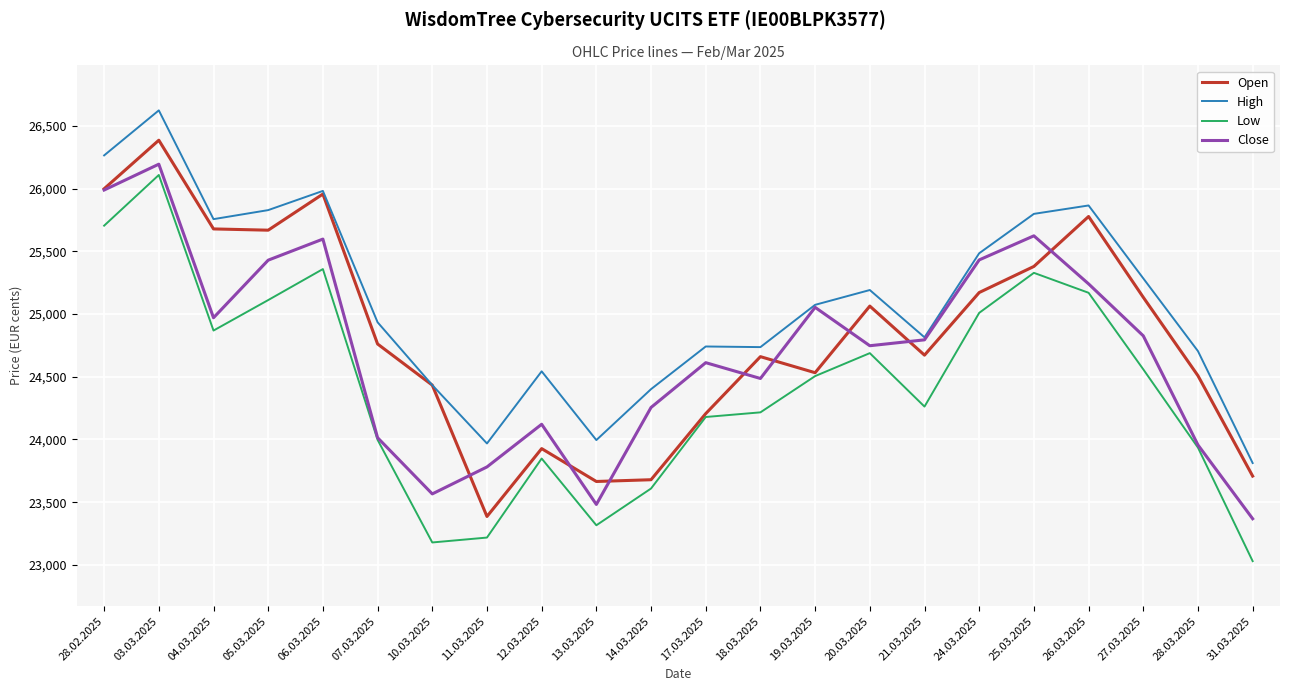

How many lines are shown in the chart?

4